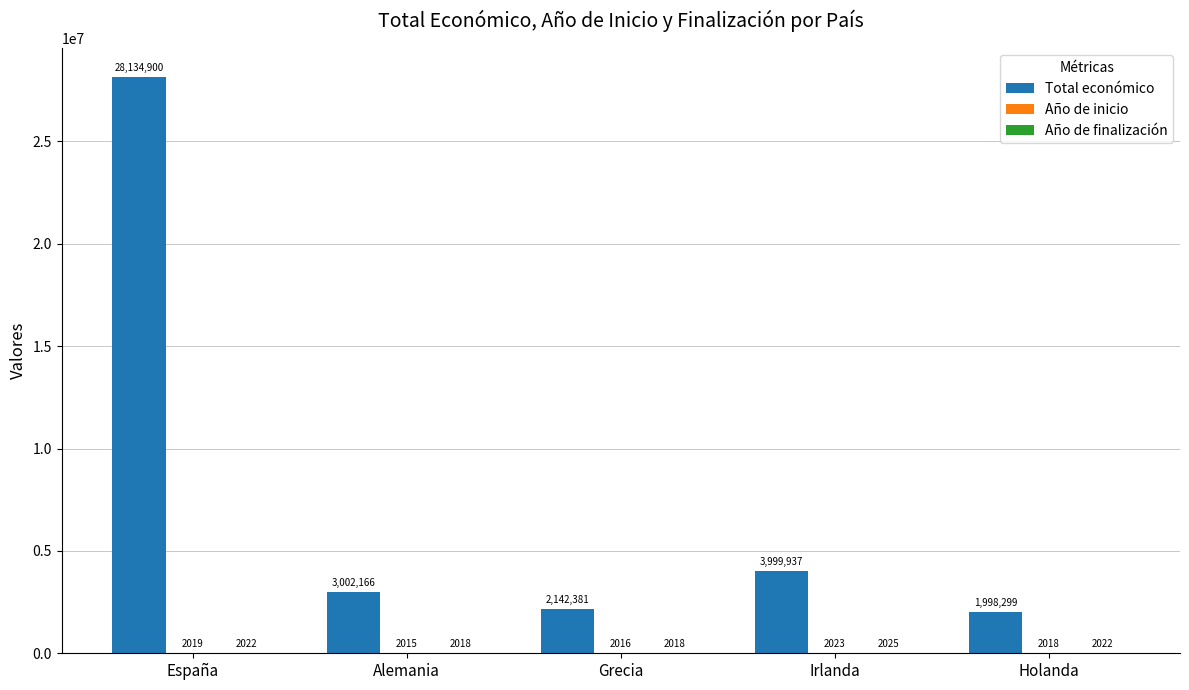

What is the total value across all series at España?

28138941